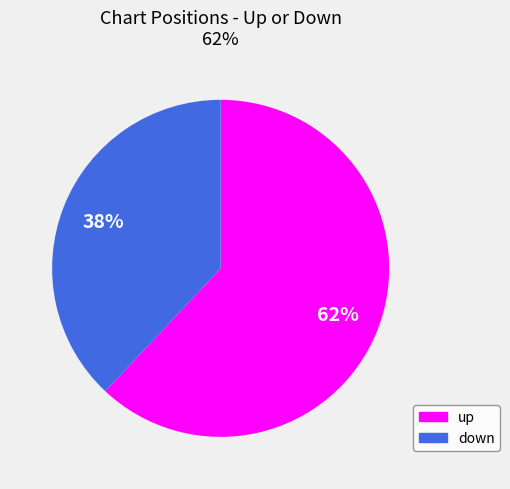

True or false: up accounts for 53% of the total.

False